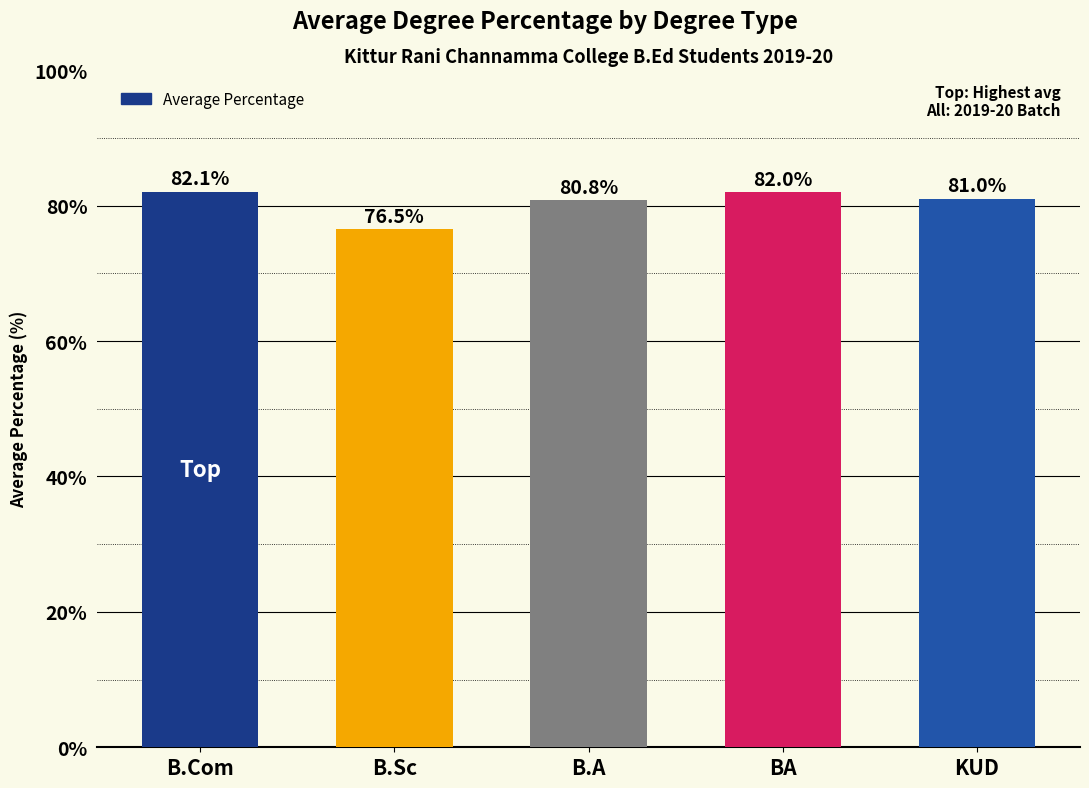

What is the sum of all values?

402.5